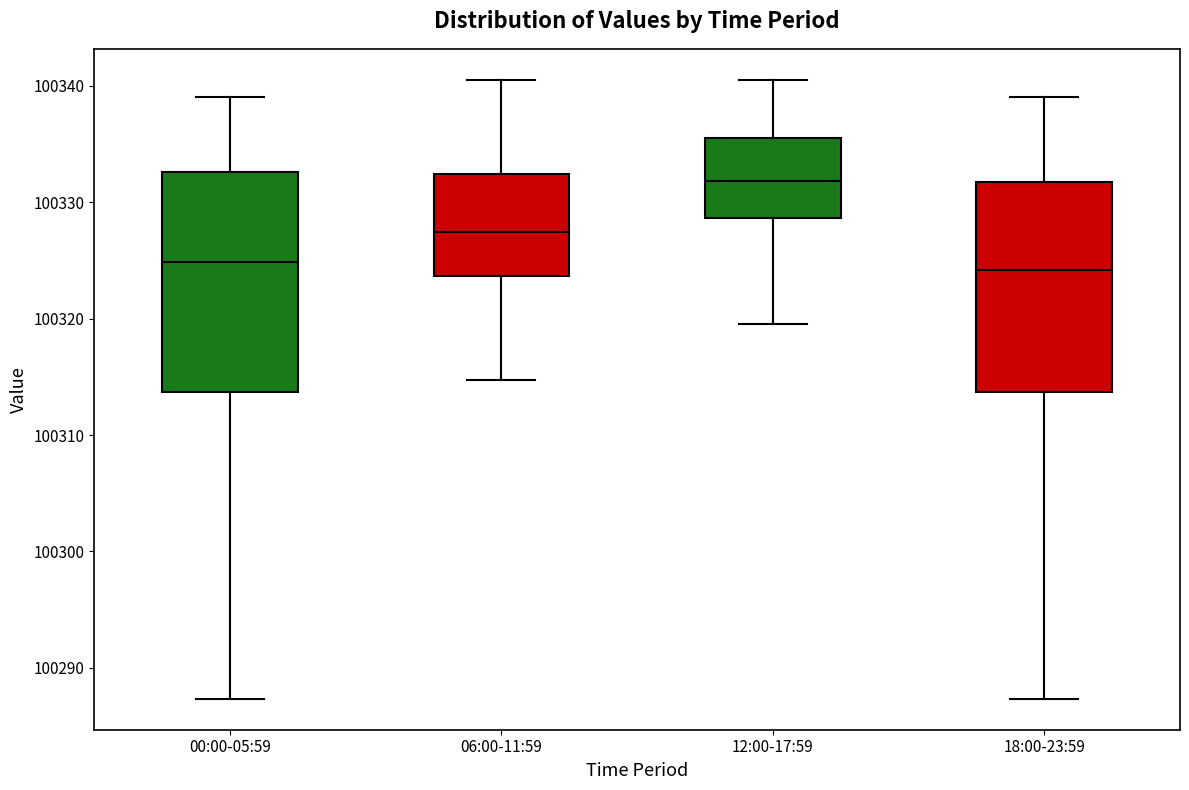

Reading left to right, read every box against the y-axis: the position of its median line, the range the box covers, and the ends of its whiskers. The values are not printed on the chart, so give them approximately, as read against the axis.

00:00-05:59: median 100325, box 100314 to 100333, whiskers 100287 to 100339
06:00-11:59: median 100327, box 100324 to 100332, whiskers 100315 to 100341
12:00-17:59: median 100332, box 100329 to 100336, whiskers 100320 to 100341
18:00-23:59: median 100324, box 100314 to 100332, whiskers 100287 to 100339